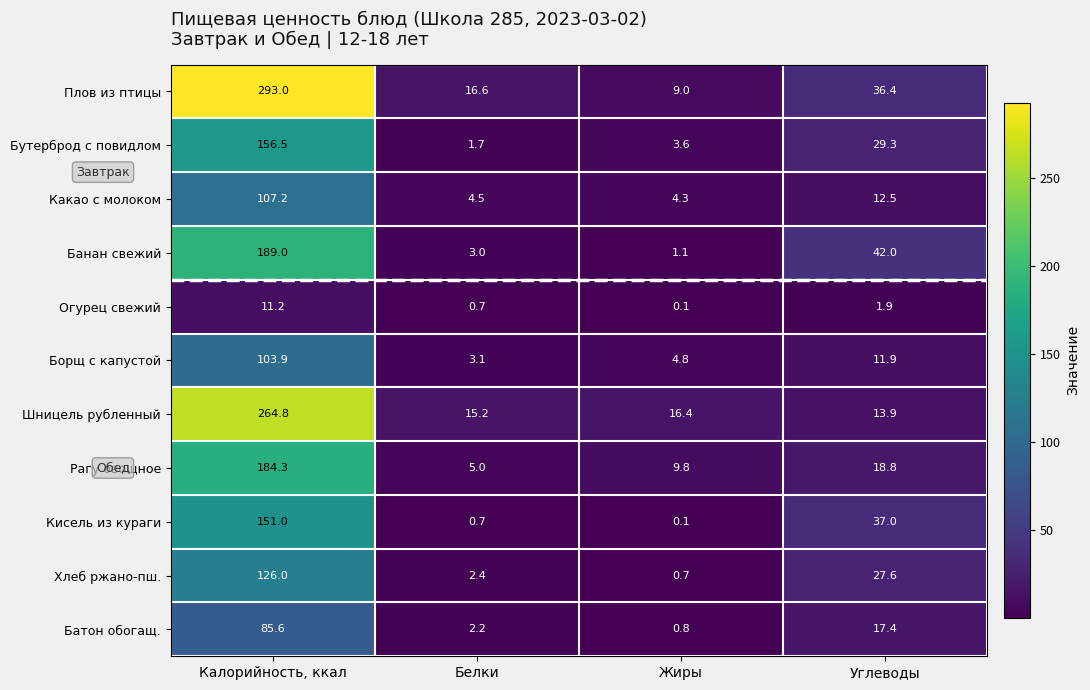

At how many categories does at least one series exceed 32?

2